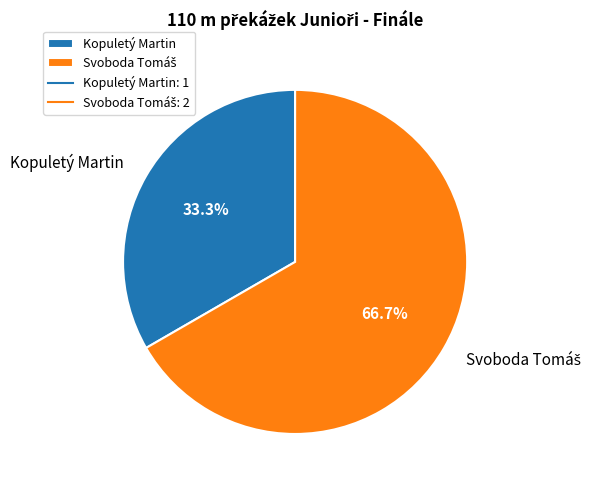

How many segments does this pie chart have?

2